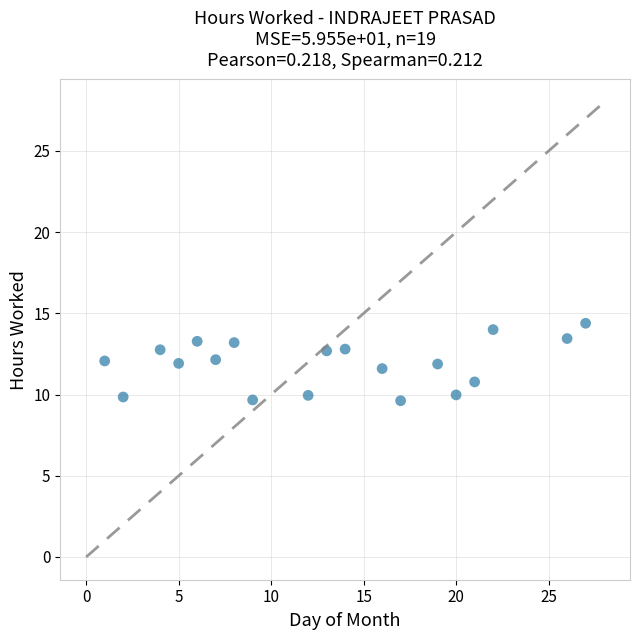

What is the range of Y values (max minus min)?

4.8